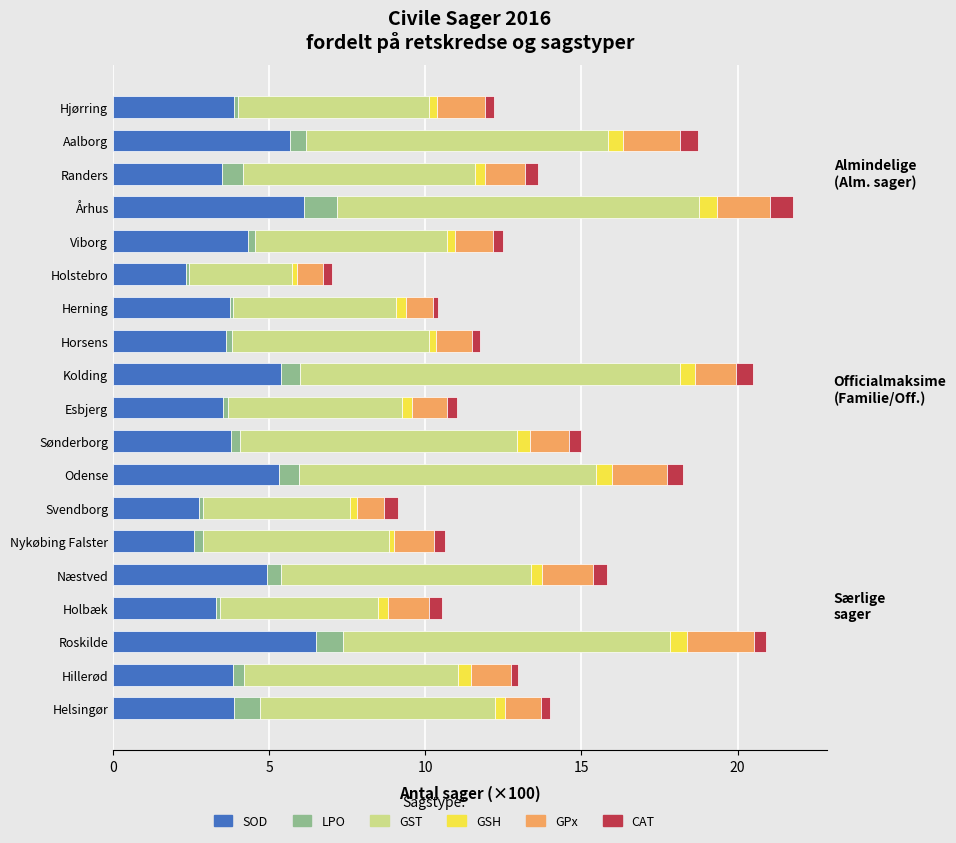

Which category has the lowest value in the SOD series?

Holstebro